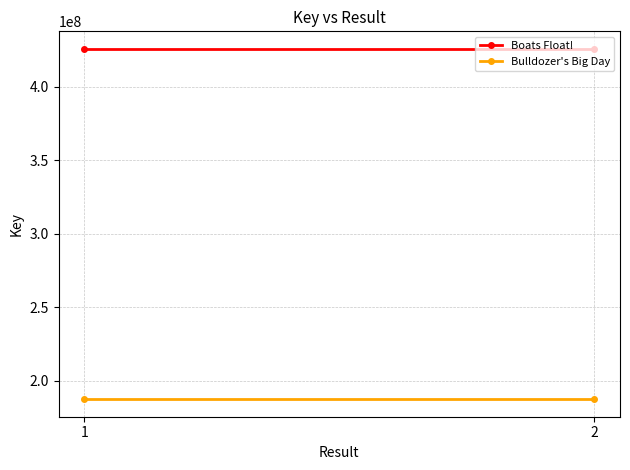

Reading right to left, extract all data points from this chart.

Boats Float!: 2=425815998	1=425815998
Bulldozer's Big Day: 2=187396775	1=187396775